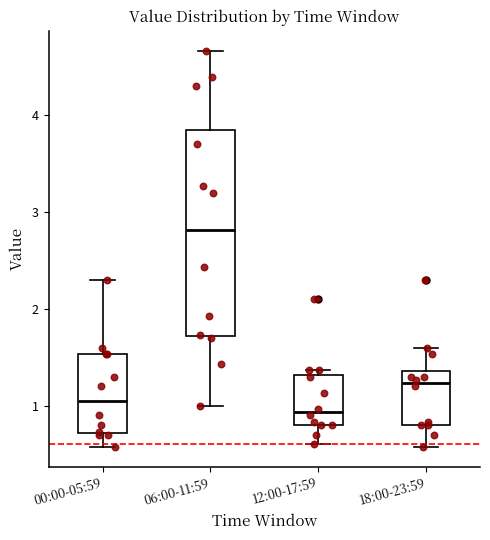

Comparing the boxes themselves (not the whiskers), which one is the tallest?

06:00-11:59